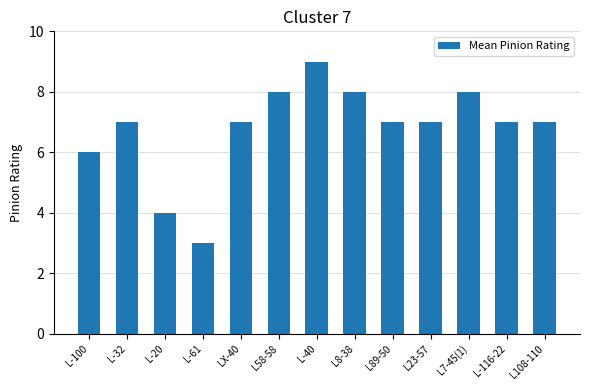

Read the value at L-61.

3